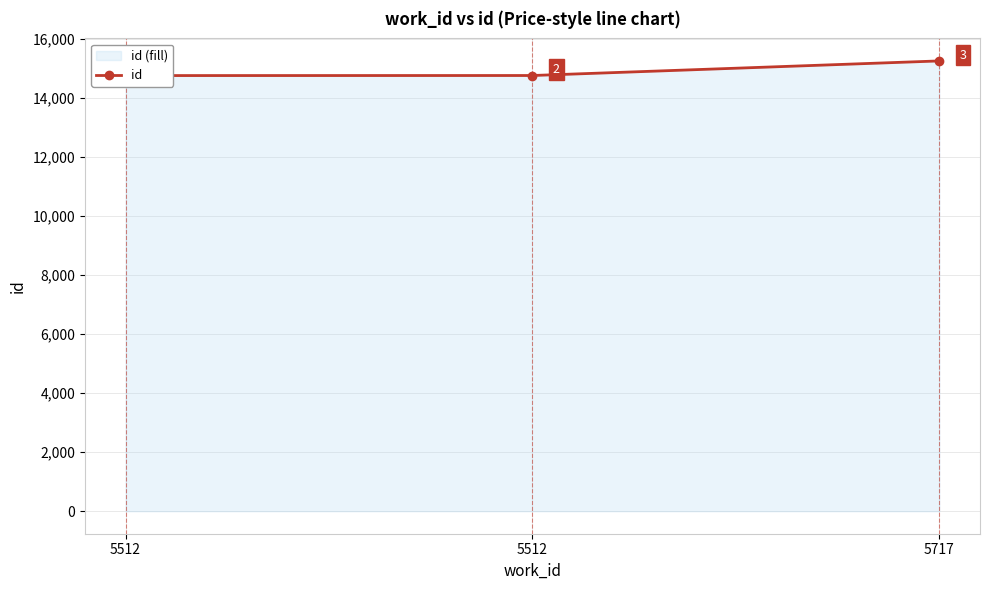

Rank the categories by value from highest to lowest.

5717, 5512, 5512